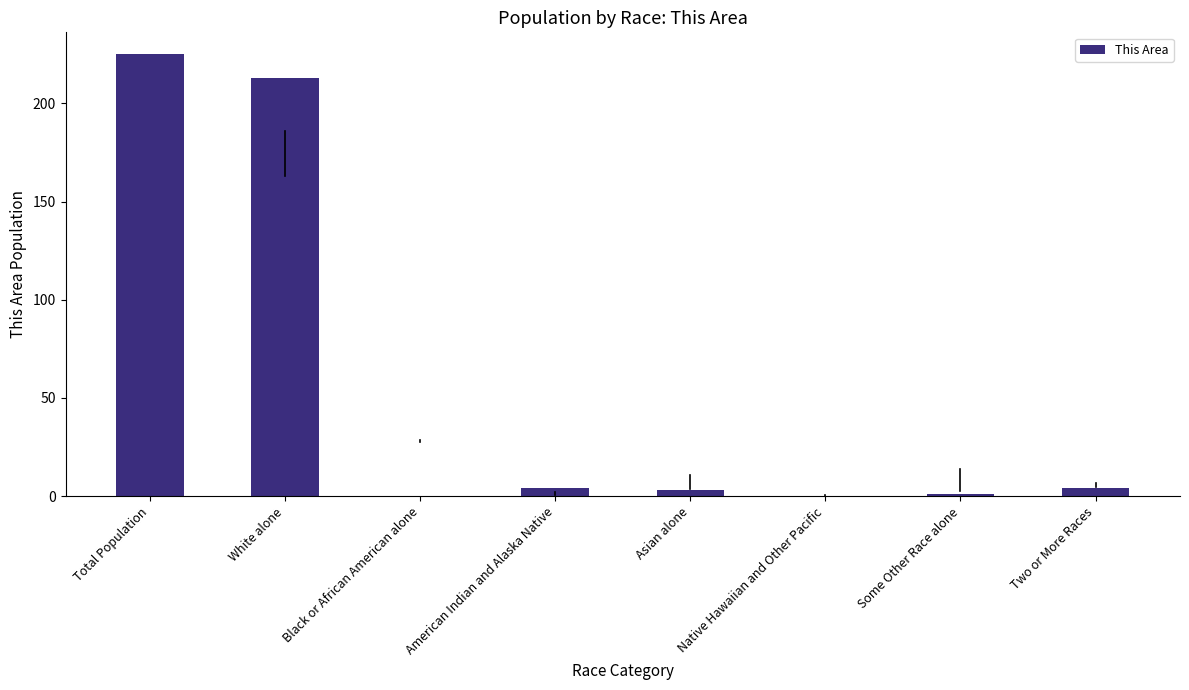

Does the chart contain stacked bars?

No